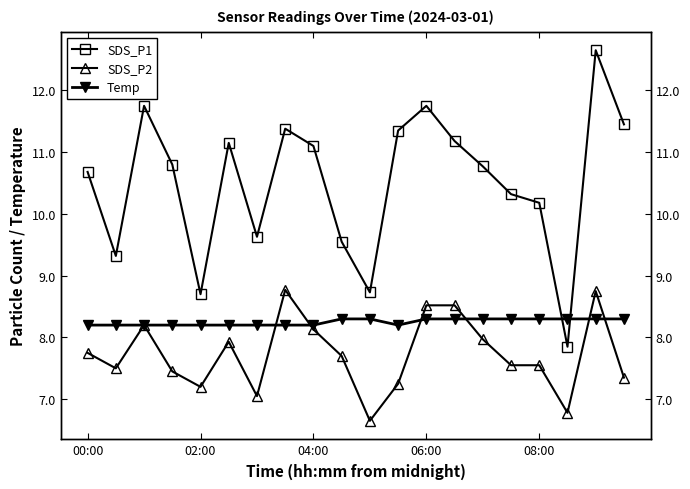

Which has a higher value, 7 or 02:00?

7